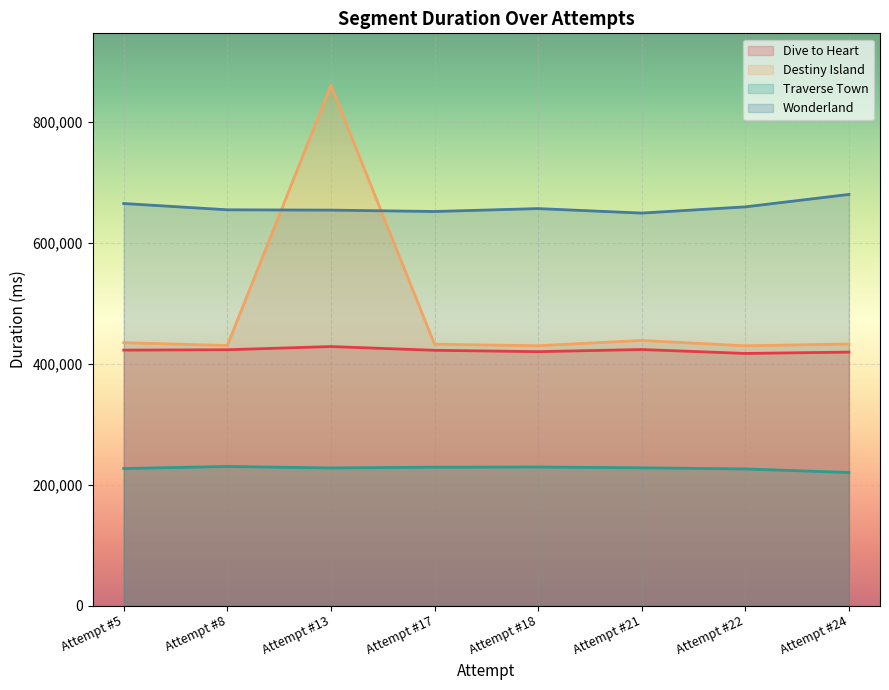

Which category has the lowest value across all series?

Attempt #24